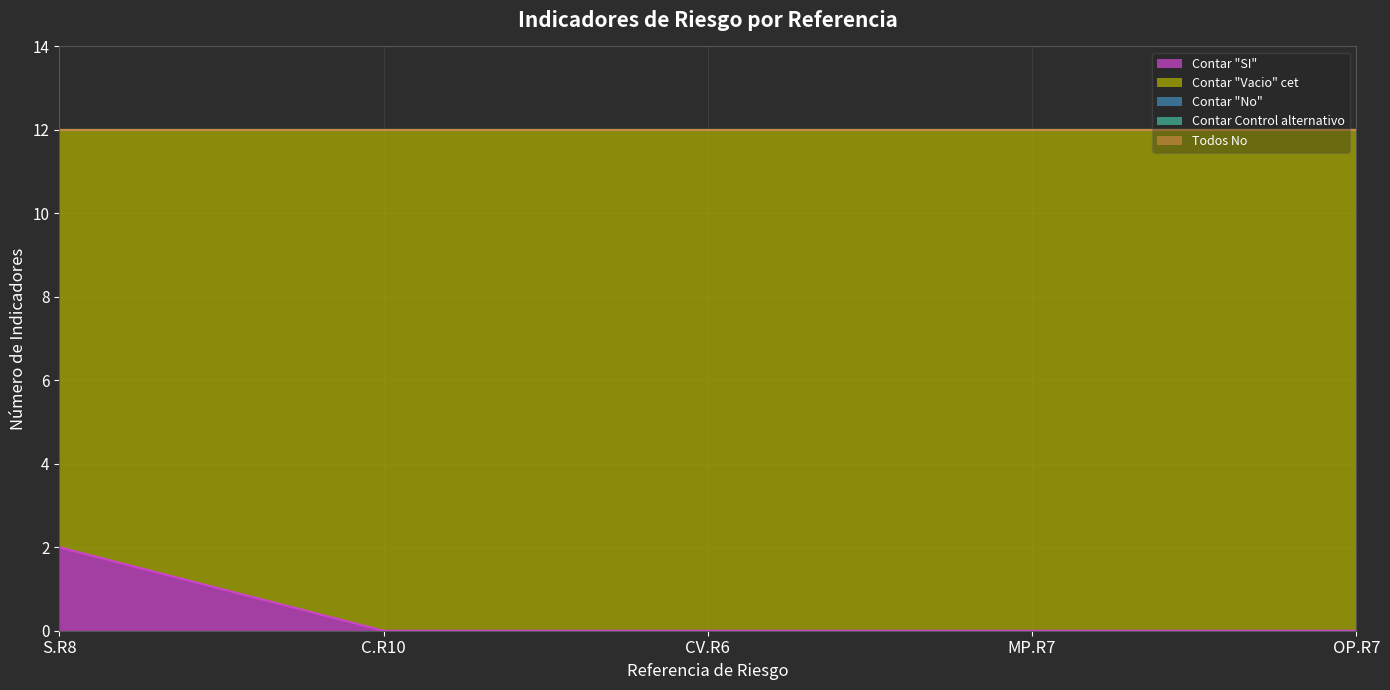

Reading right to left, extract all data points from this chart.

Contar "SI": 0	0	0	0	2
Contar "Vacio" cet: 12	12	12	12	10
Contar "No": 0	0	0	0	0
Contar Control alternativo: 0	0	0	0	0
Todos No: 0	0	0	0	0